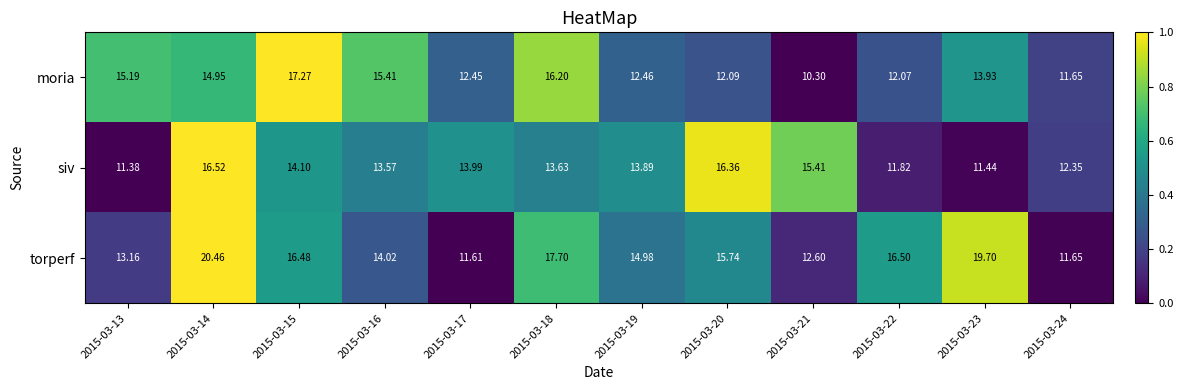

Rank the series by their maximum value, from lowest to highest.

siv, moria, torperf